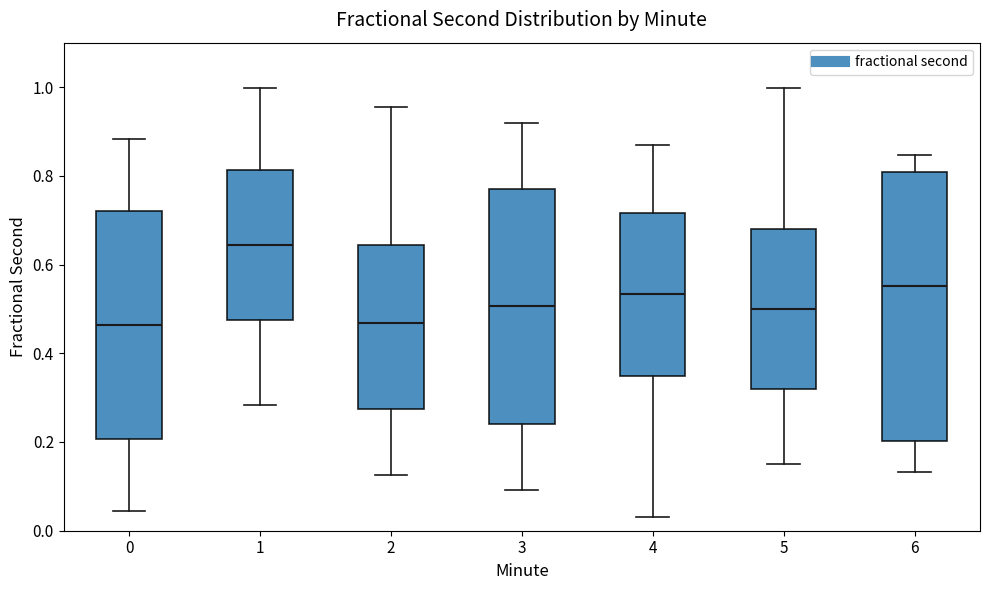

Reading left to right, transcribe this box plot: for each box, give where its median line is, the range the box spans, and where its two whiskers end, as read against the y-axis. The values are not printed on the chart, so give them approximately, as read against the axis.

0: median 0.46, box 0.20 to 0.72, whiskers 0.04 to 0.88
1: median 0.64, box 0.48 to 0.82, whiskers 0.28 to 1.00
2: median 0.46, box 0.28 to 0.64, whiskers 0.12 to 0.96
3: median 0.50, box 0.24 to 0.78, whiskers 0.10 to 0.92
4: median 0.54, box 0.34 to 0.72, whiskers 0.04 to 0.86
5: median 0.50, box 0.32 to 0.68, whiskers 0.16 to 1.00
6: median 0.56, box 0.20 to 0.80, whiskers 0.14 to 0.84